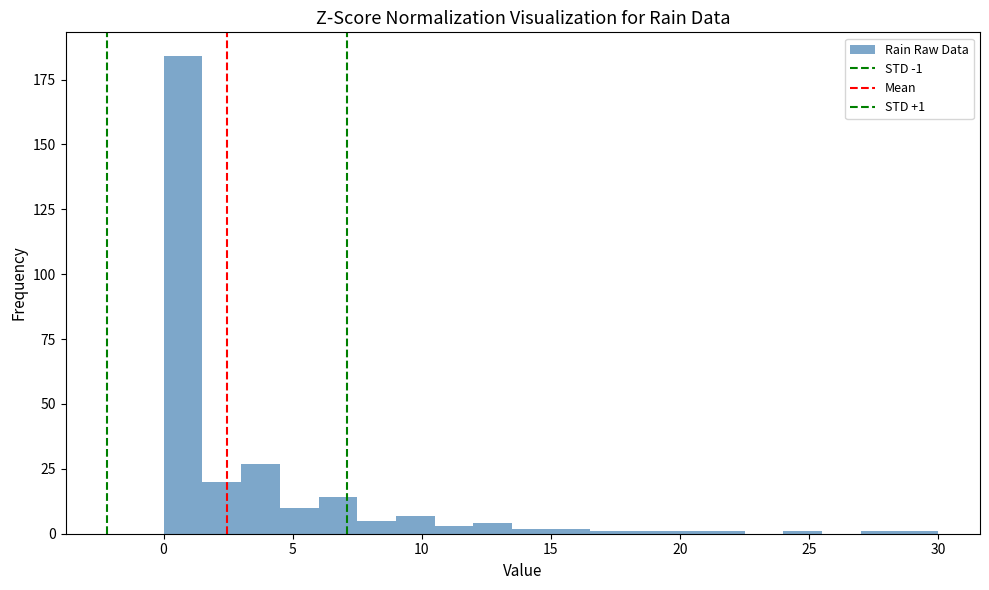

Read against the x-axis, roughly where is the centre of the tallest bar?

1.0